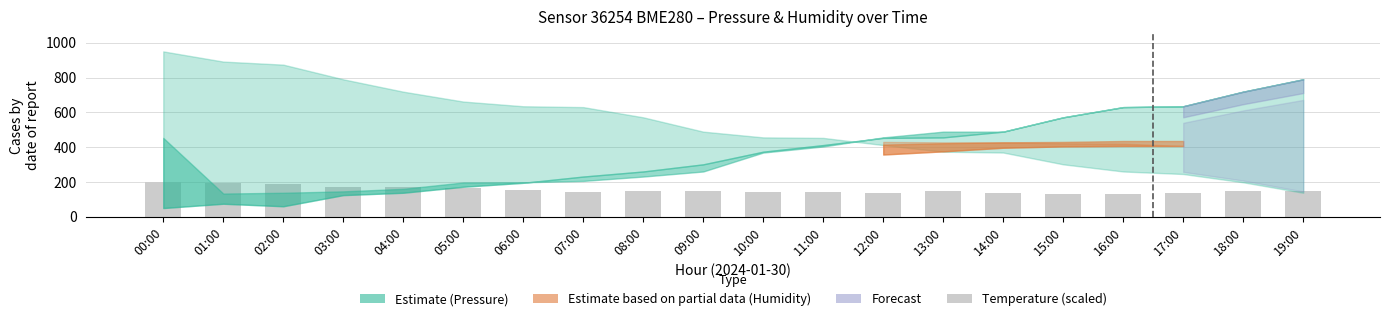

Is it true that the value at 04:00 is 168.9?

True